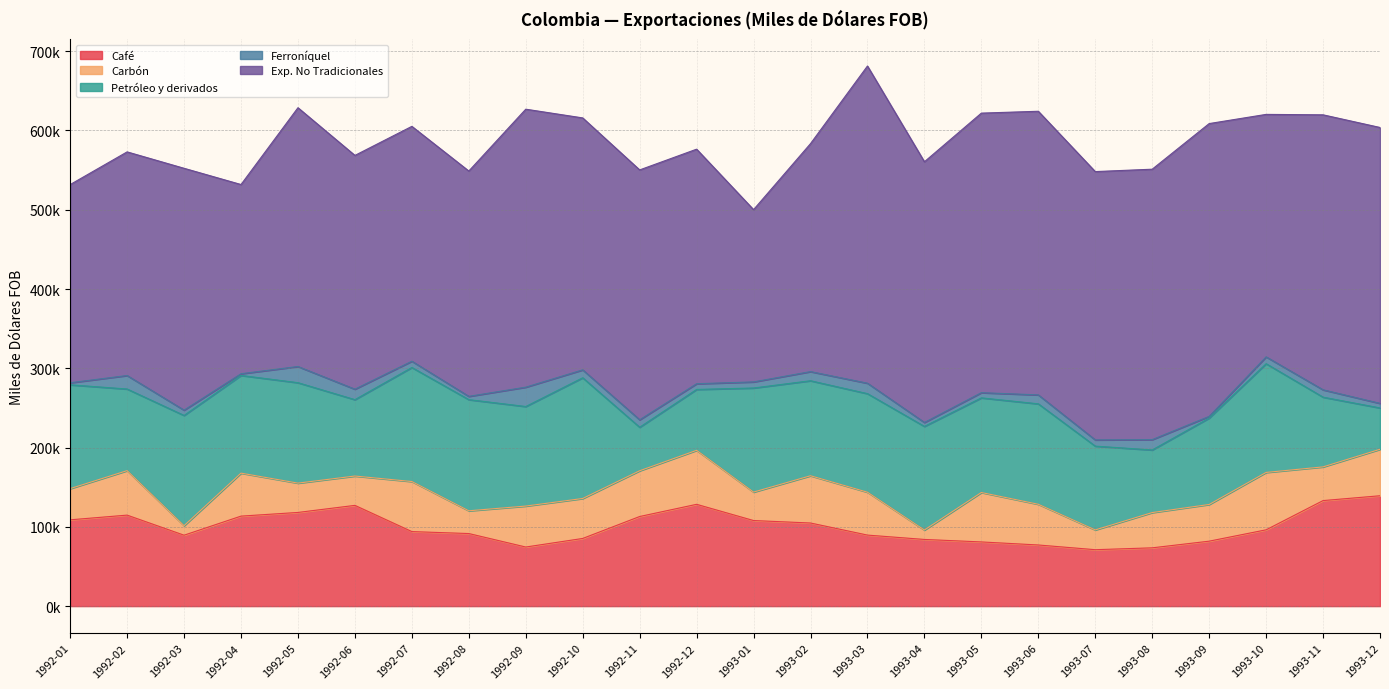

Reading left to right, what are all the values shown in this chart?

Café: 1992-01=108864.3	1992-02=114798.5	1992-03=89464.5	1992-04=113534.6	1992-05=118169.8	1992-06=127088.8	1992-07=94024.3	1992-08=91550.2	1992-09=74542.5	1992-10=85359.8	1992-11=113037.1	1992-12=128413.3	1993-01=107954.8	1993-02=104848.5	1993-03=89602.5	1993-04=84109.9	1993-05=80975.0	1993-06=77127.4	1993-07=71176.3	1993-08=73533.4	1993-09=81929.8	1993-10=96248.7	1993-11=133129.5	1993-12=139232.3
Carbón: 1992-01=39350.4	1992-02=56115.6	1992-03=11971.5	1992-04=54218.1	1992-05=36989.0	1992-06=37008.4	1992-07=63143.4	1992-08=28700.0	1992-09=51669.9	1992-10=50421.0	1992-11=57720.9	1992-12=68122.2	1993-01=35891.9	1993-02=59607.4	1993-03=54100.7	1993-04=11885.8	1993-05=62353.0	1993-06=51352.7	1993-07=24932.2	1993-08=44486.7	1993-09=46292.6	1993-10=72393.4	1993-11=42498.2	1993-12=58619.6
Petróleo y derivados: 1992-01=130960.0	1992-02=102964.2	1992-03=139097.8	1992-04=123237.0	1992-05=126696.2	1992-06=96352.2	1992-07=143864.9	1992-08=140223.5	1992-09=125582.8	1992-10=152280.0	1992-11=54879.3	1992-12=76805.1	1993-01=131310.3	1993-02=119855.4	1993-03=124330.2	1993-04=130697.9	1993-05=119389.0	1993-06=126701.5	1993-07=105731.3	1993-08=78961.6	1993-09=108988.0	1993-10=137160.8	1993-11=87978.7	1993-12=52155.1
Ferroníquel: 1992-01=2580.3	1992-02=17022.6	1992-03=6689.4	1992-04=2159.9	1992-05=20405.6	1992-06=13221.5	1992-07=7911.2	1992-08=4136.3	1992-09=24414.5	1992-10=9981.5	1992-11=9429.3	1992-12=7203.6	1993-01=7676.7	1993-02=11527.4	1993-03=13163.5	1993-04=4994.9	1993-05=6533.8	1993-06=11278.1	1993-07=7841.7	1993-08=13045.9	1993-09=2160.9	1993-10=8637.6	1993-11=9266.3	1993-12=5771.1
Exp. No Tradicionales: 1992-01=250016.0	1992-02=282102.9	1992-03=305083.8	1992-04=238675.3	1992-05=326456.5	1992-06=294887.3	1992-07=296261.4	1992-08=284244.4	1992-09=350652.1	1992-10=317813.5	1992-11=315181.2	1992-12=295882.4	1993-01=217313.0	1993-02=287576.4	1993-03=400139.9	1993-04=328849.4	1993-05=352651.7	1993-06=357782.7	1993-07=338469.3	1993-08=341126.9	1993-09=369340.6	1993-10=305858.0	1993-11=346884.8	1993-12=348013.8